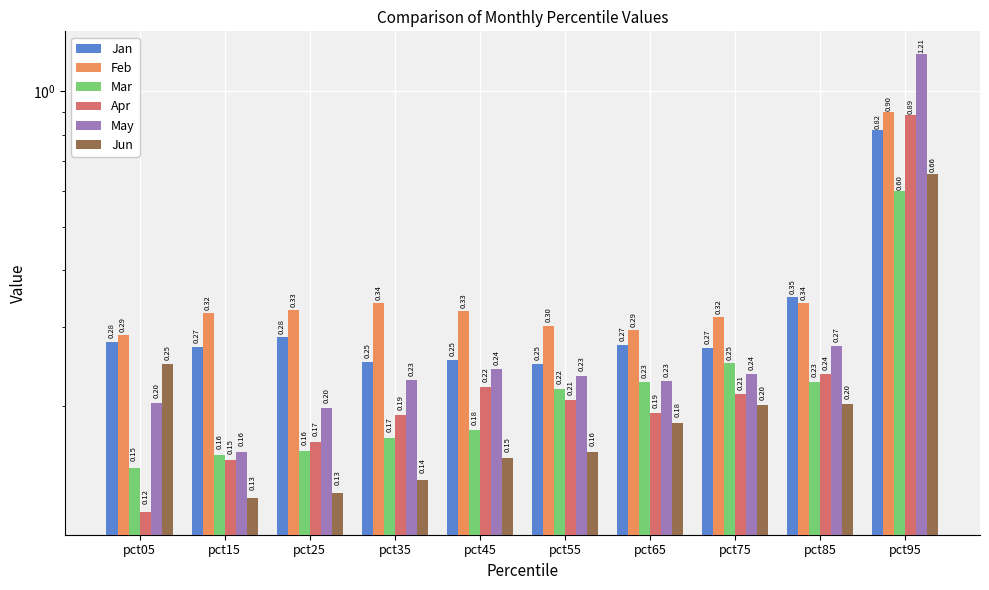

At how many categories does at least one series exceed 0?

10